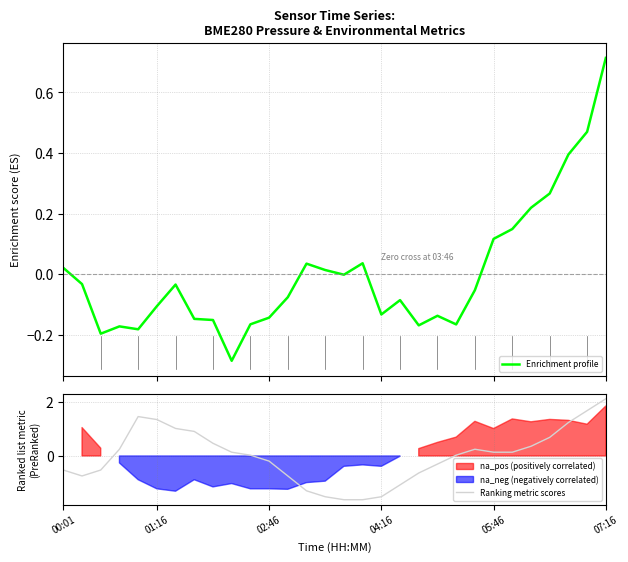

How many data points in Enrichment profile are above 0?

11